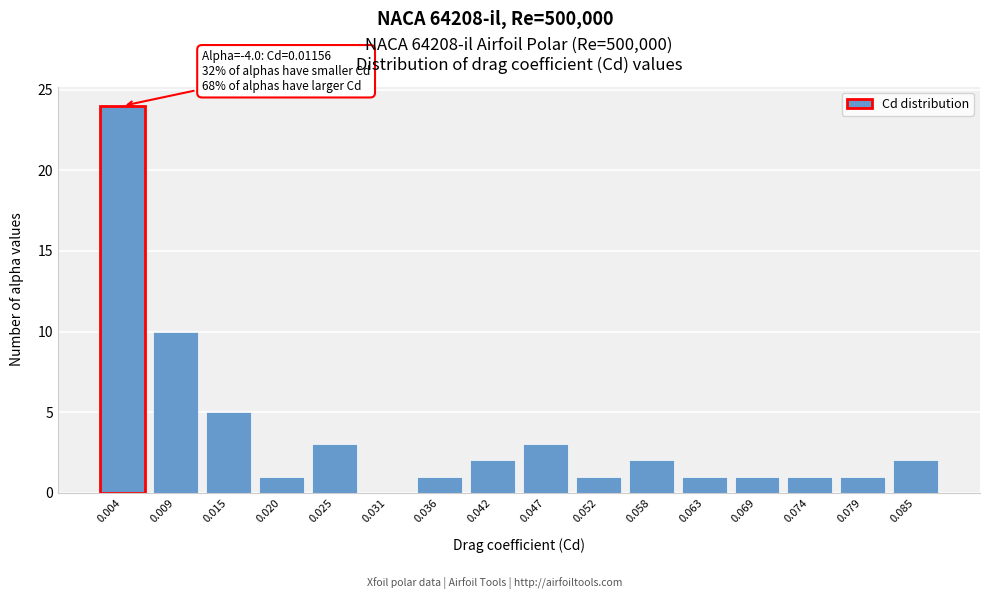

Reading left to right, extract all data points from this chart.

0.004=24	0.009=10	0.015=5	0.020=1	0.025=3	0.031=0	0.036=1	0.042=2	0.047=3	0.052=1	0.058=2	0.063=1	0.069=1	0.074=1	0.079=1	0.085=2